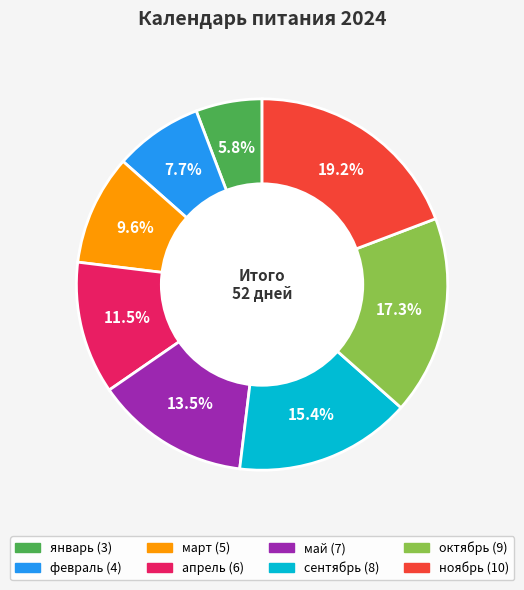

Does any single category account for the majority?

No